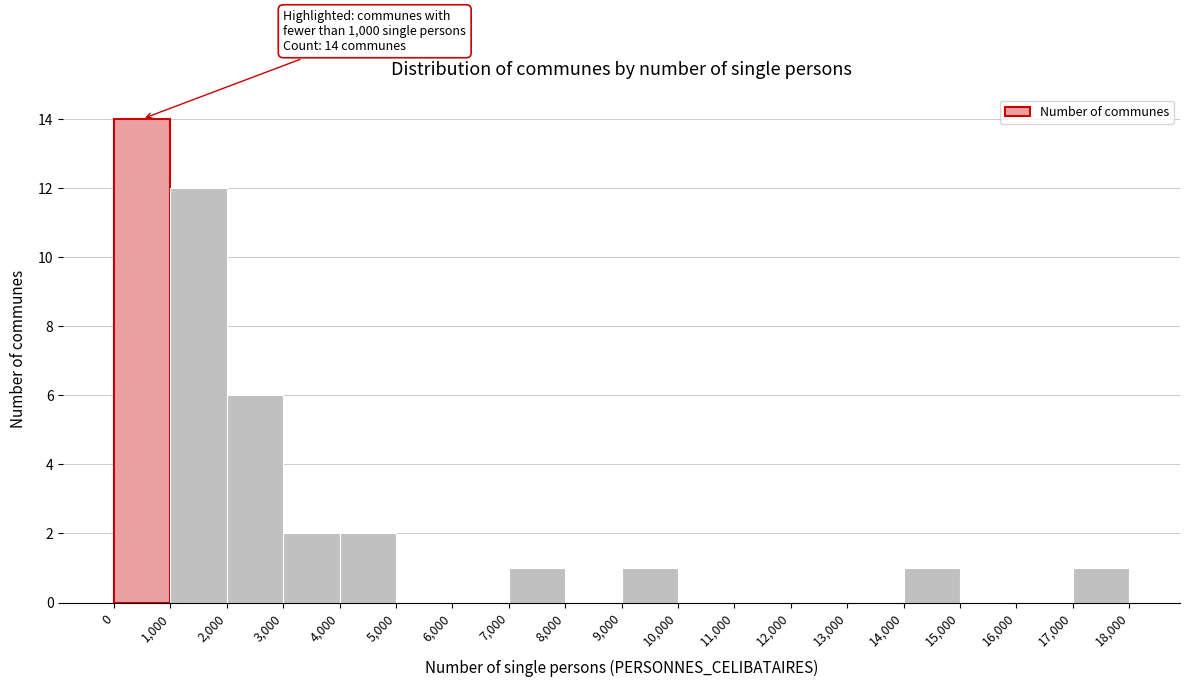

Over which range of the x-axis is the bar tallest?

0 to 1,000